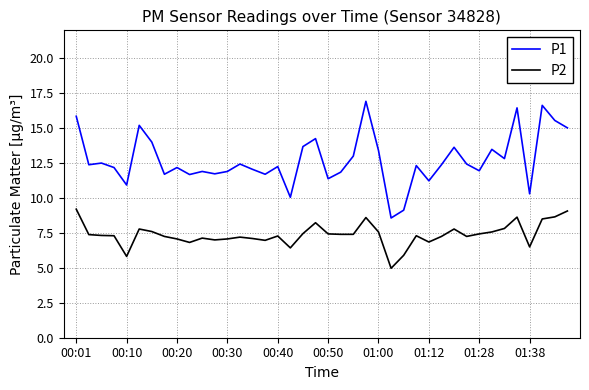

Does the chart display data point markers on the line(s)?

No